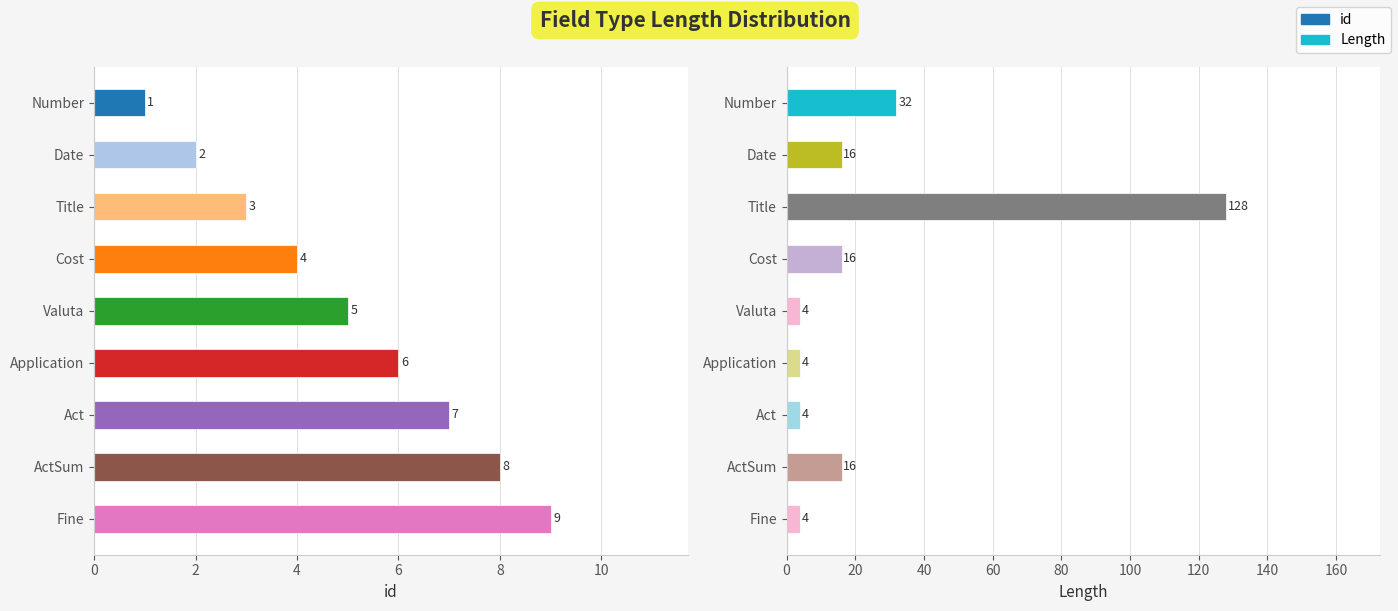

What is the lowest value of the id series?

1